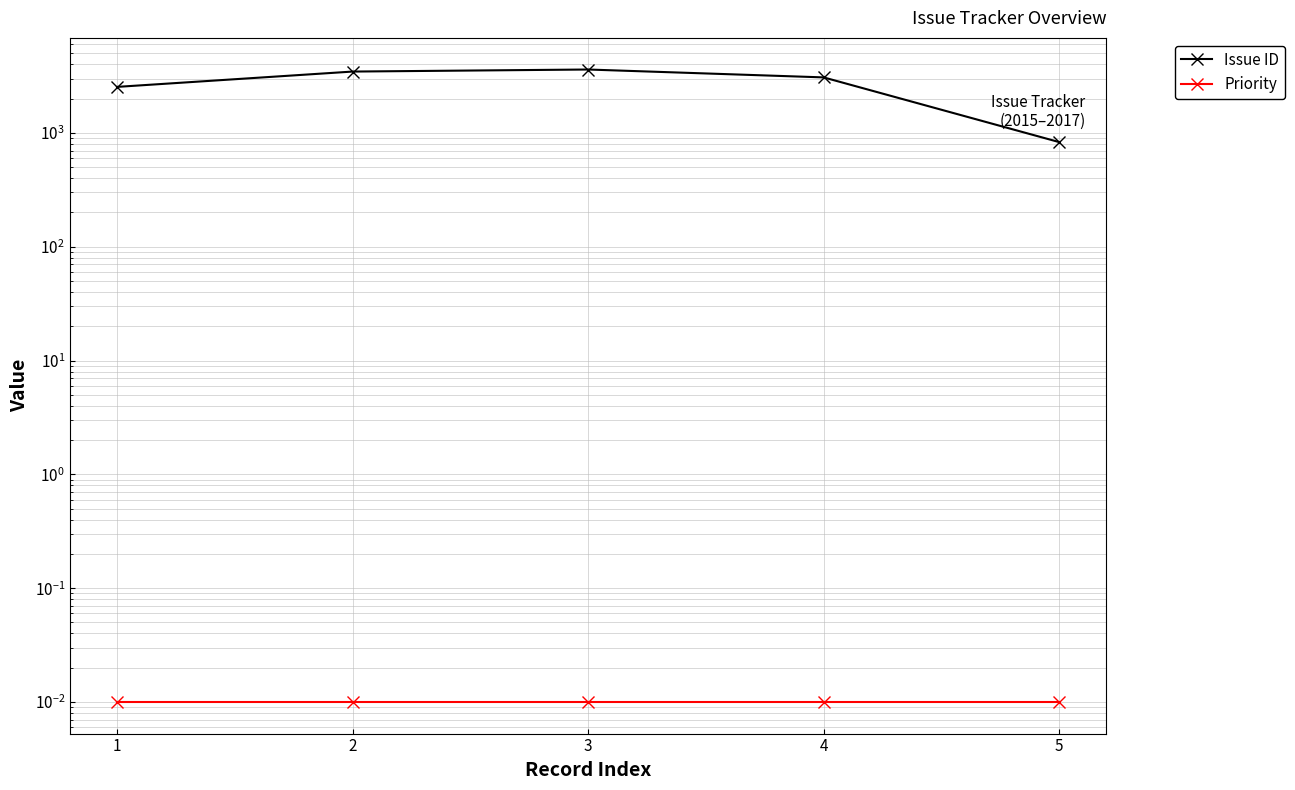

True or false: Priority has more than 0 interior local peaks.

False